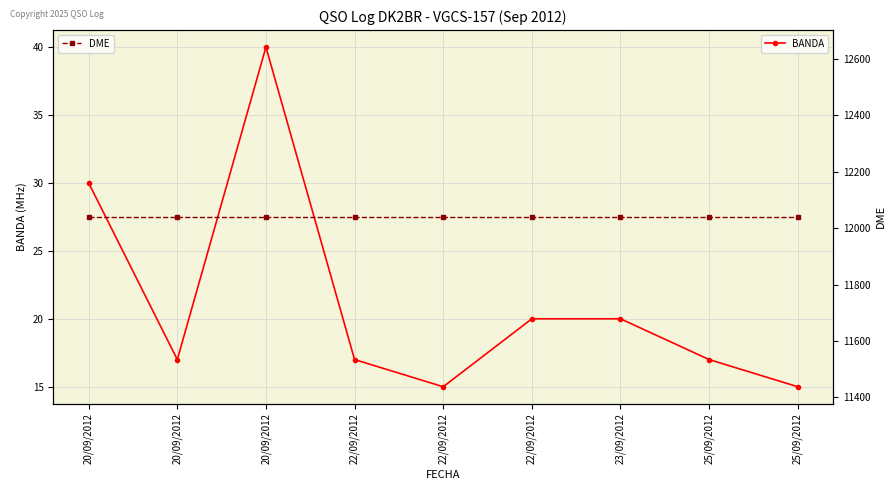

Reading left to right, list all the values displayed in this chart.

BANDA: 30	17	40	17	15	20	20	17	15
DME: 12040	12040	12040	12040	12040	12040	12040	12040	12040